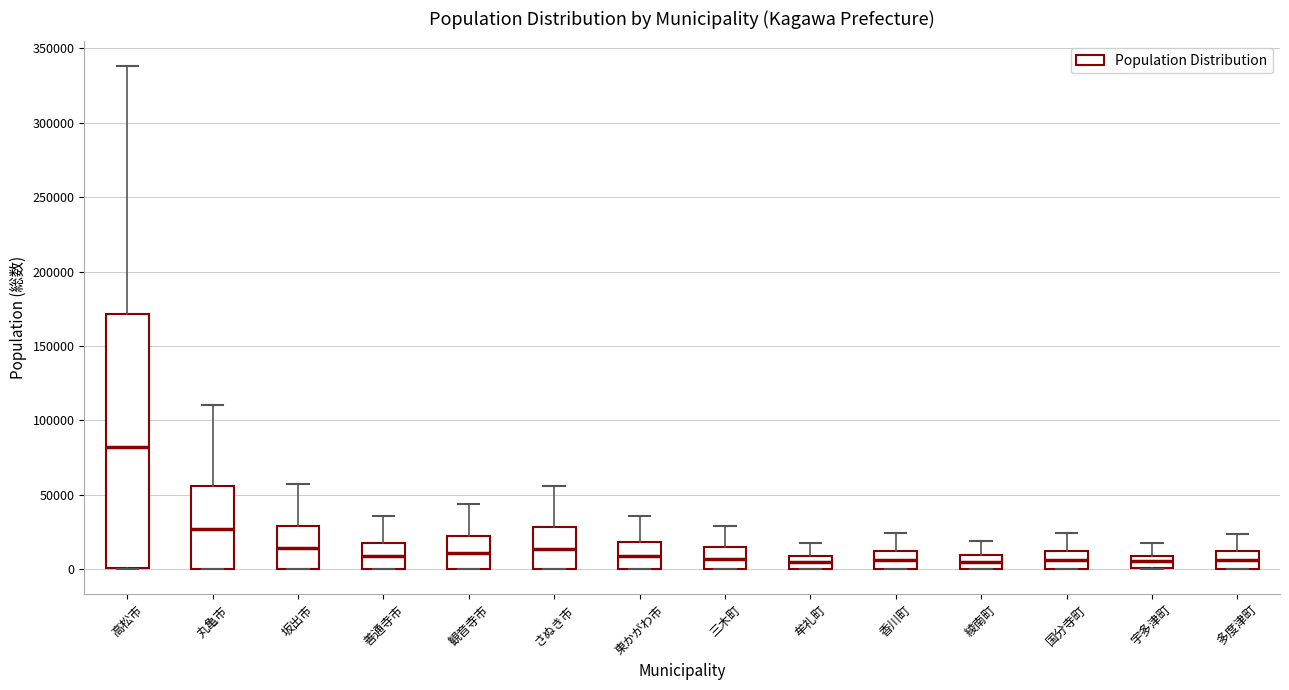

Where does the median line of the box for 観音寺市 sit on the y-axis? The values are not printed on the chart, so give them approximately, as read against the axis.

10000